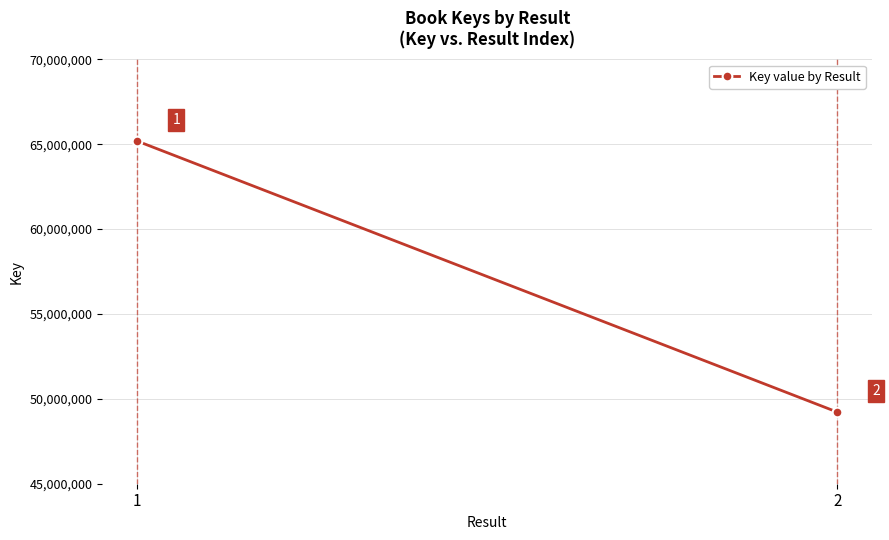

Approximately how many times larger is the value at 2 compared to 1?

0.8